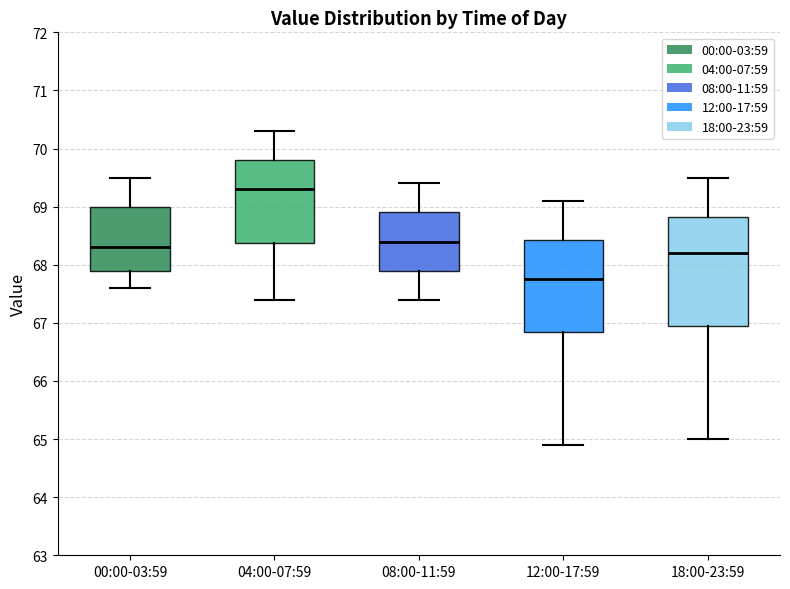

Which box's median line is the lowest?

12:00-17:59